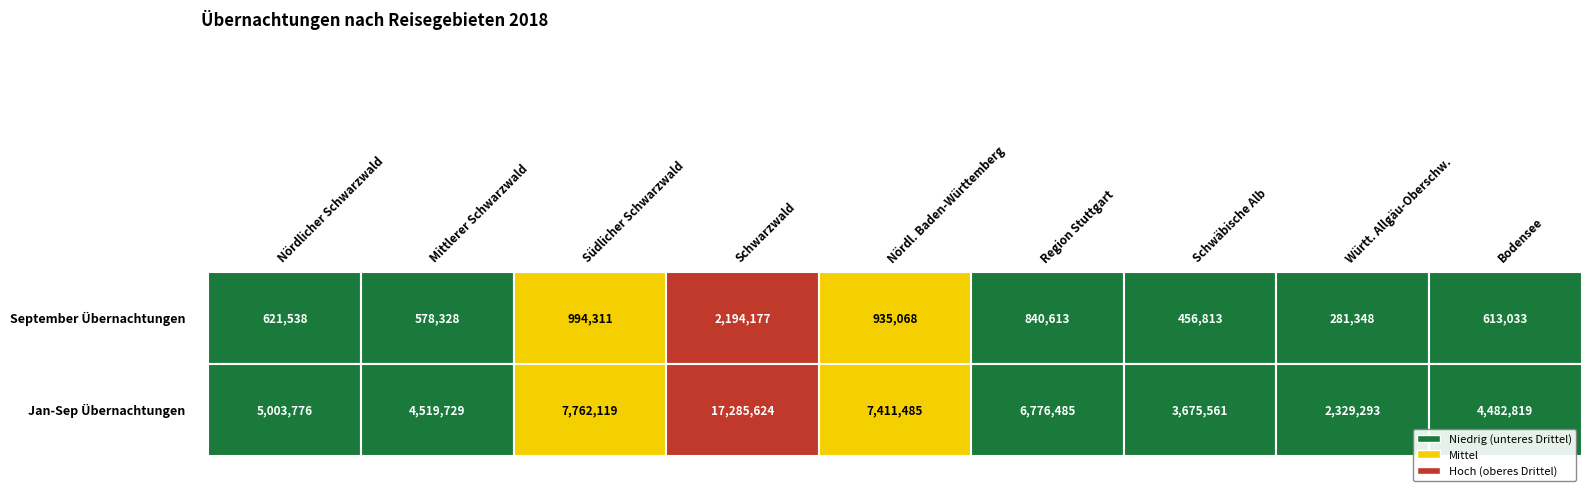

What is the sum of all Südlicher Schwarzwald values?

8756430